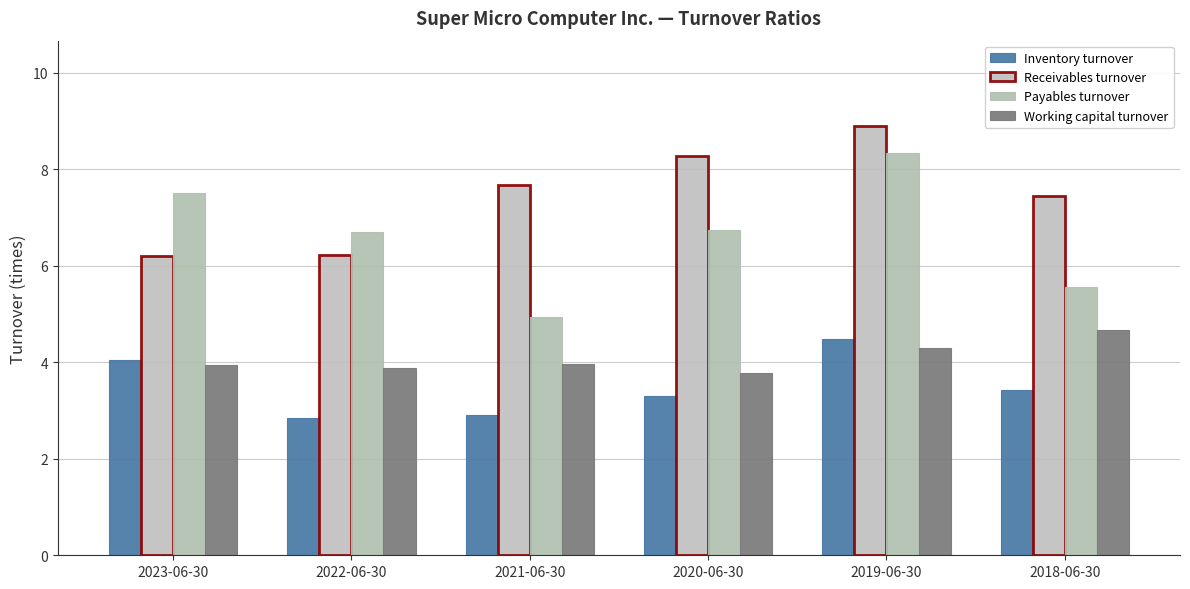

How many values in the Payables turnover series are below 6?

2